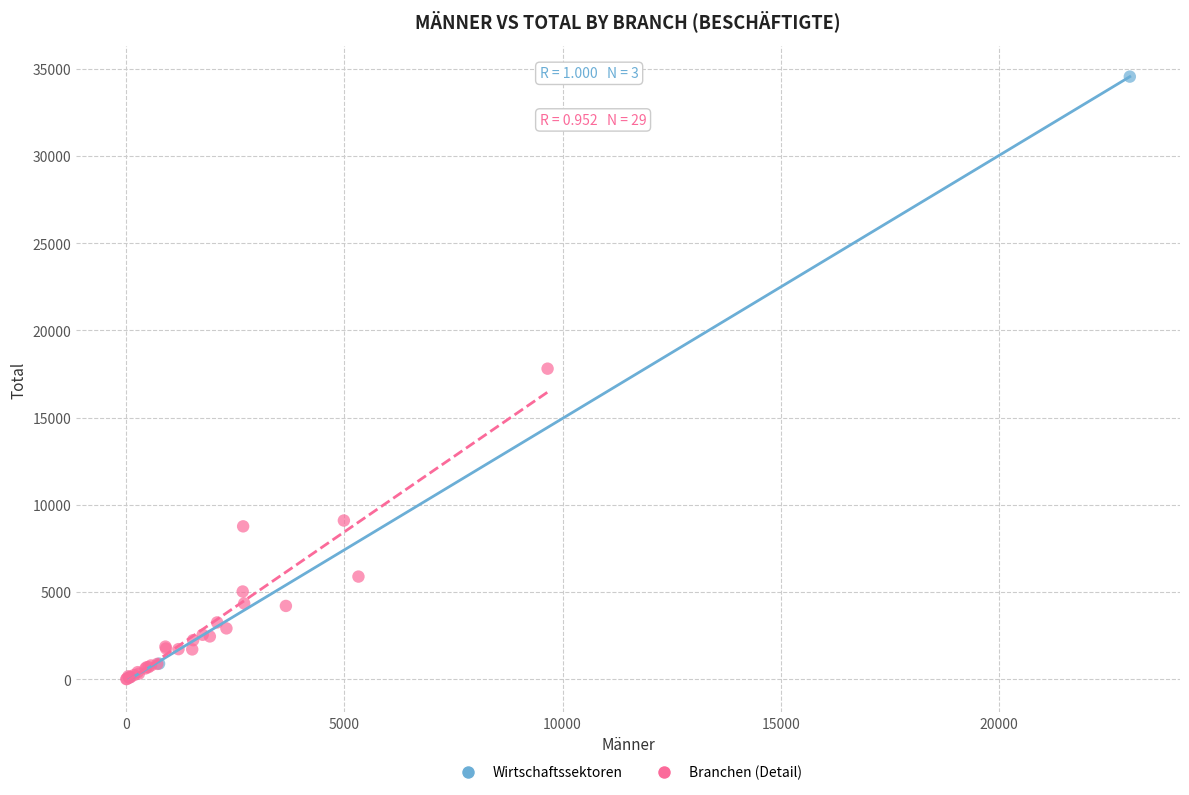

Which series has the widest spread of Y values?

Wirtschaftssektoren